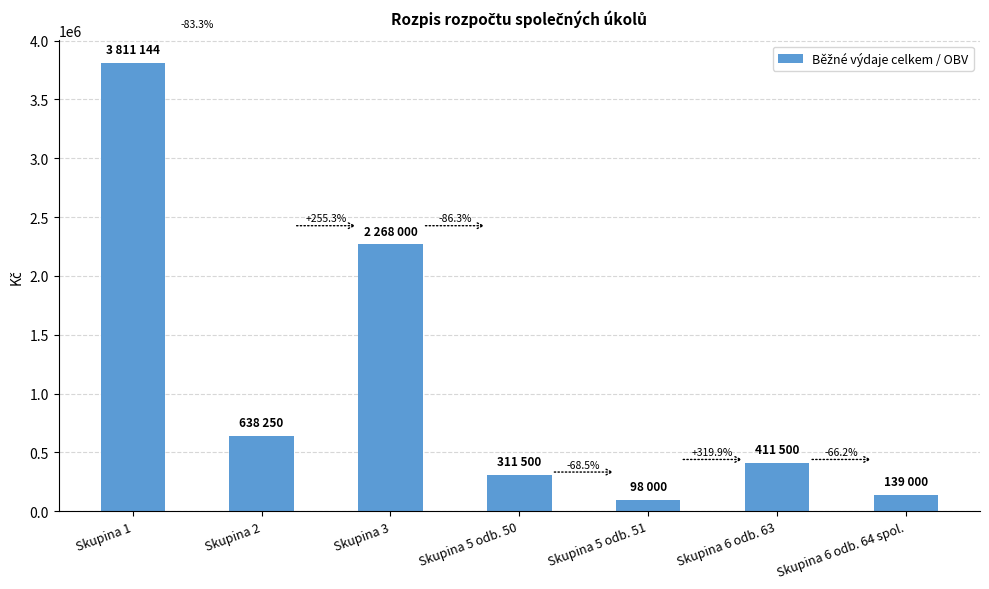

At which category does the chart reach its peak across all series?

Skupina 1